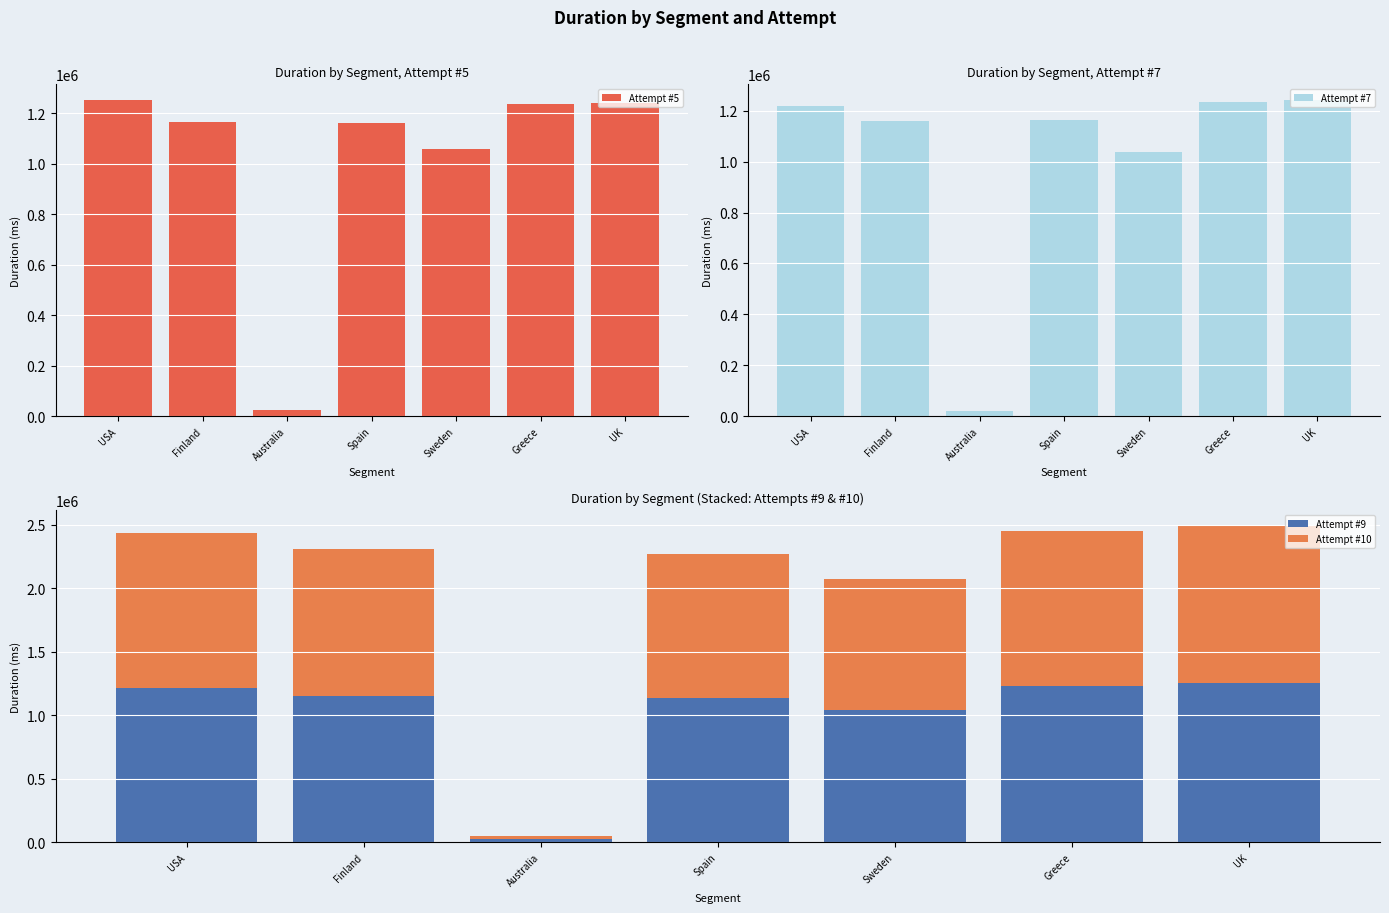

Reading left to right, extract all data points from this chart.

Attempt #5: USA=1252697	Finland=1164041	Australia=24505	Spain=1162329	Sweden=1058175	Greece=1236596	UK=1243011
Attempt #7: USA=1220248	Finland=1160794	Australia=21317	Spain=1164549	Sweden=1039242	Greece=1235693	UK=1242087
Attempt #9: USA=1217974	Finland=1153059	Australia=25485	Spain=1139413	Sweden=1040303	Greece=1232551	UK=1253355
Attempt #10: USA=1218292	Finland=1158673	Australia=26390	Spain=1130641	Sweden=1033661	Greece=1221649	UK=1235346